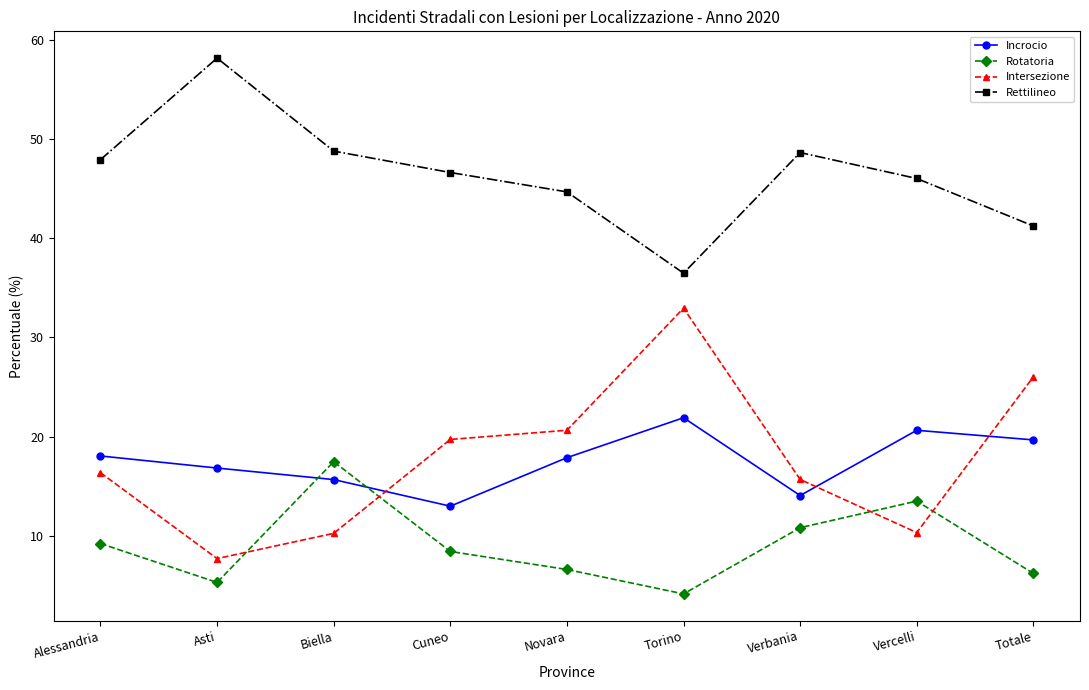

What is the label of the 2nd point from the left?

Asti